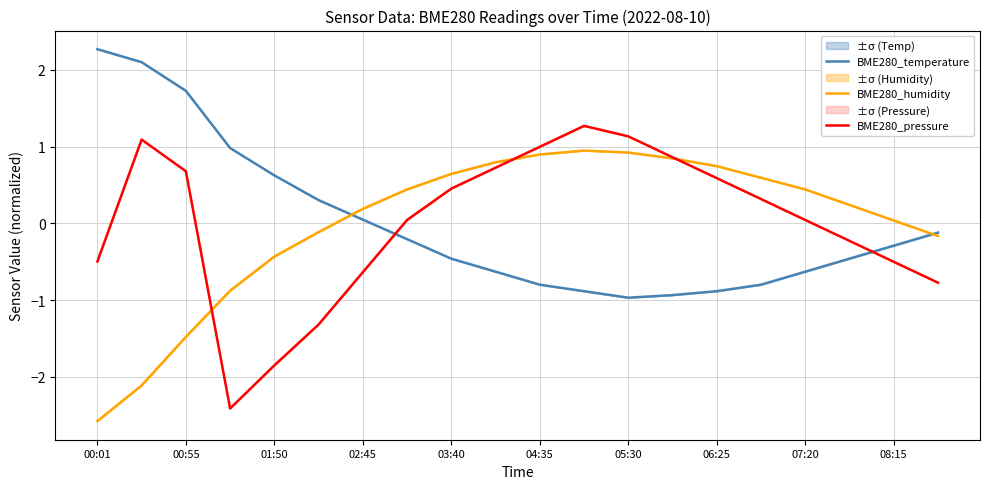

At how many categories does at least one series exceed 0?

19